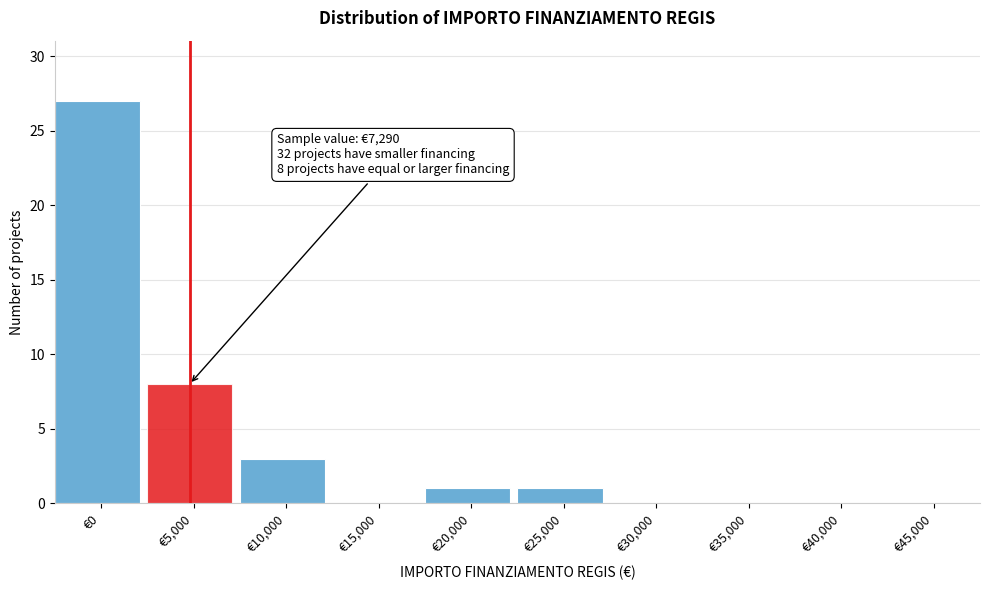

Reading left to right, transcribe all the data shown in this chart.

€0=27	€5,000=8	€10,000=3	€15,000=0	€20,000=1	€25,000=1	€30,000=0	€35,000=0	€40,000=0	€45,000=0